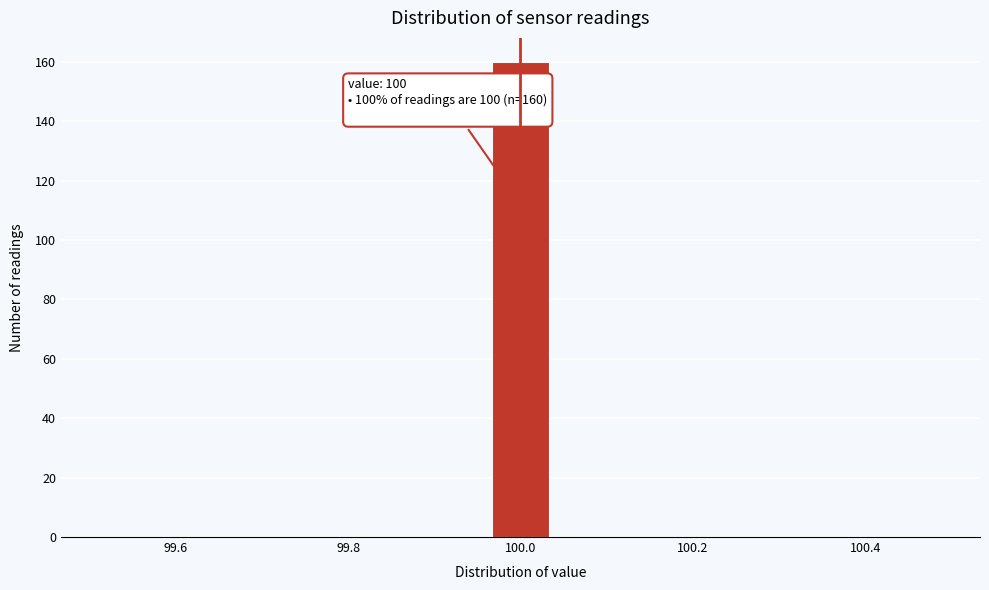

Read against the x-axis, roughly where is the centre of the tallest bar?

100.00